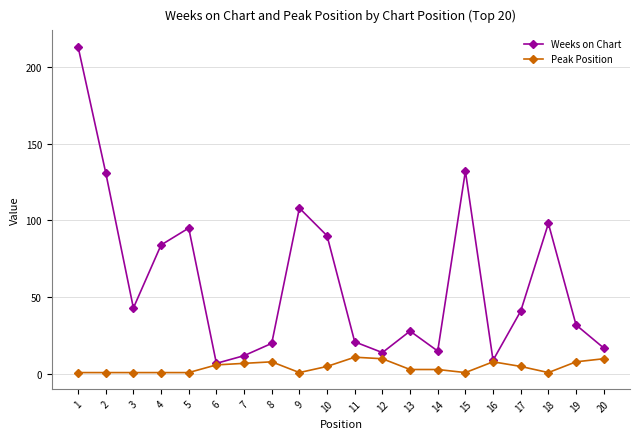

At which category is the sum across all series the highest?

1